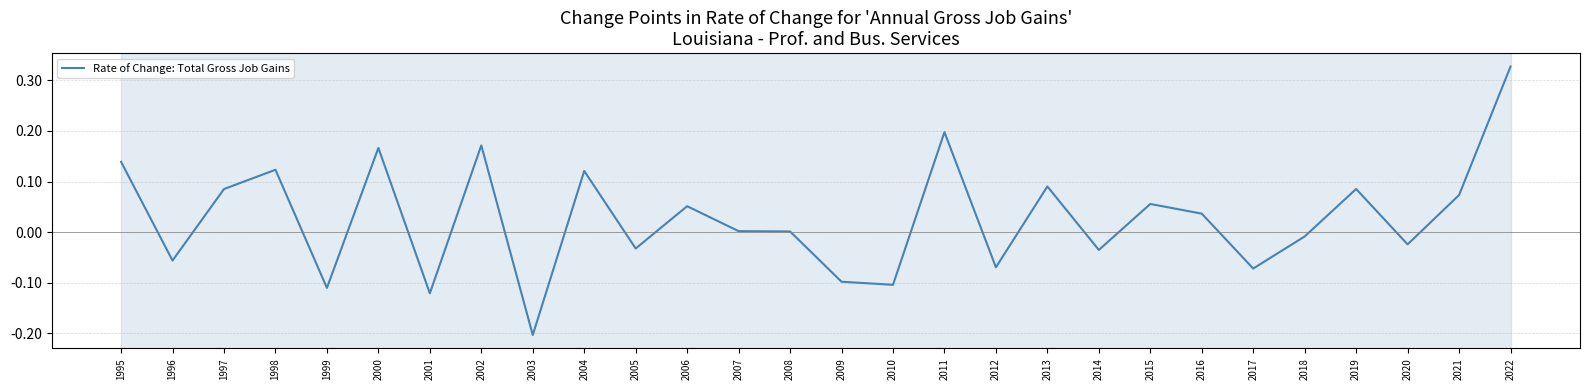

At which category does the chart reach its minimum across all series?

2003